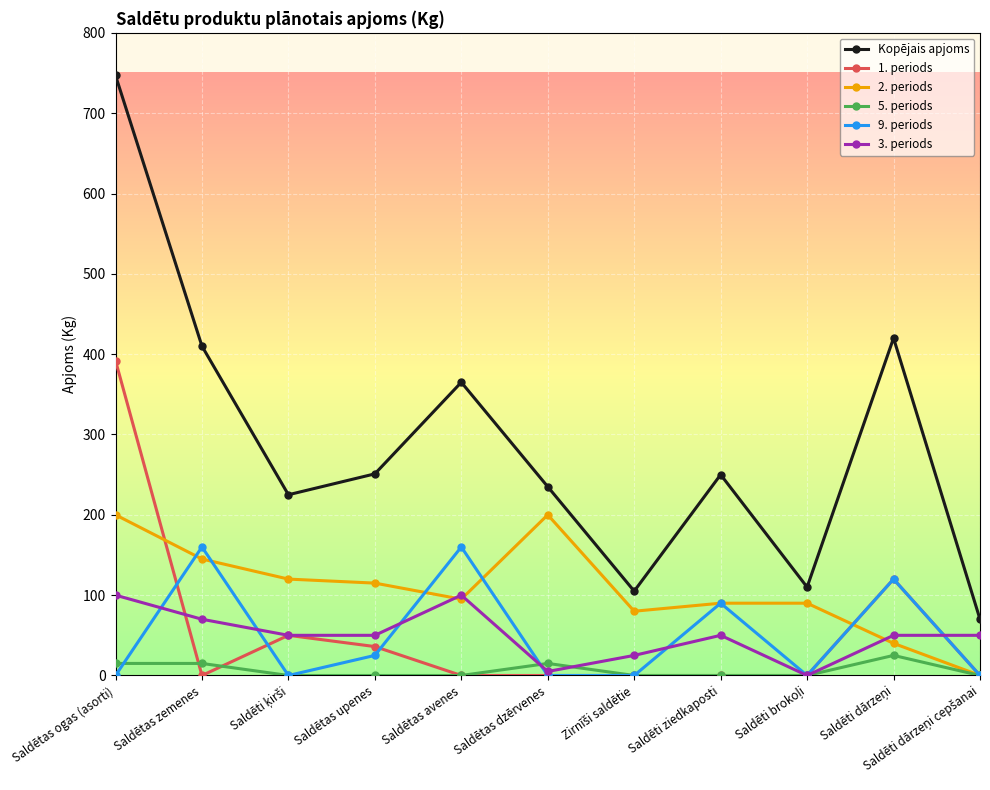

What is the difference between the maximum and minimum values in the 5. periods series?

25